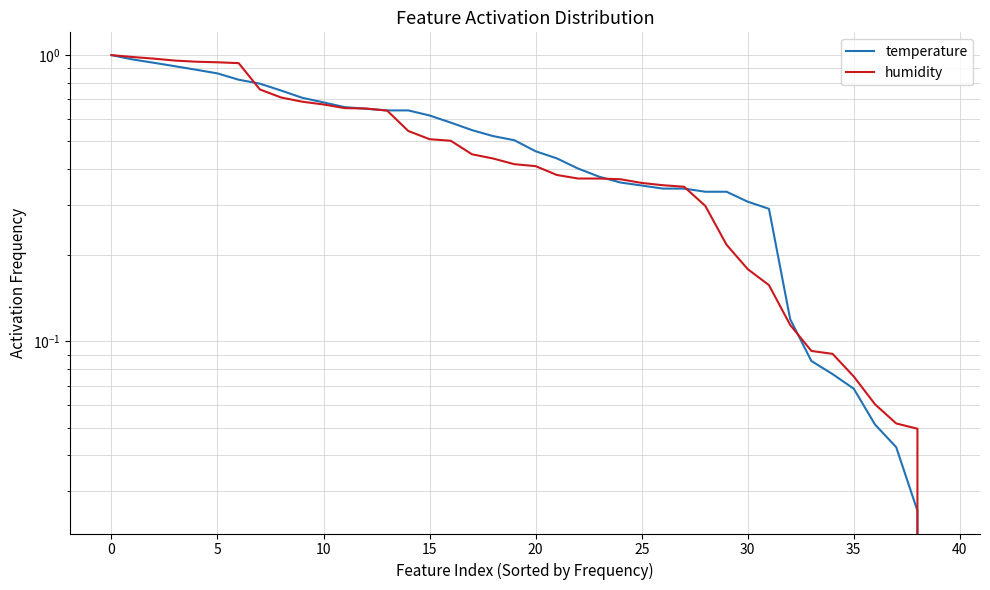

True or false: humidity and temperature cross at least once.

True